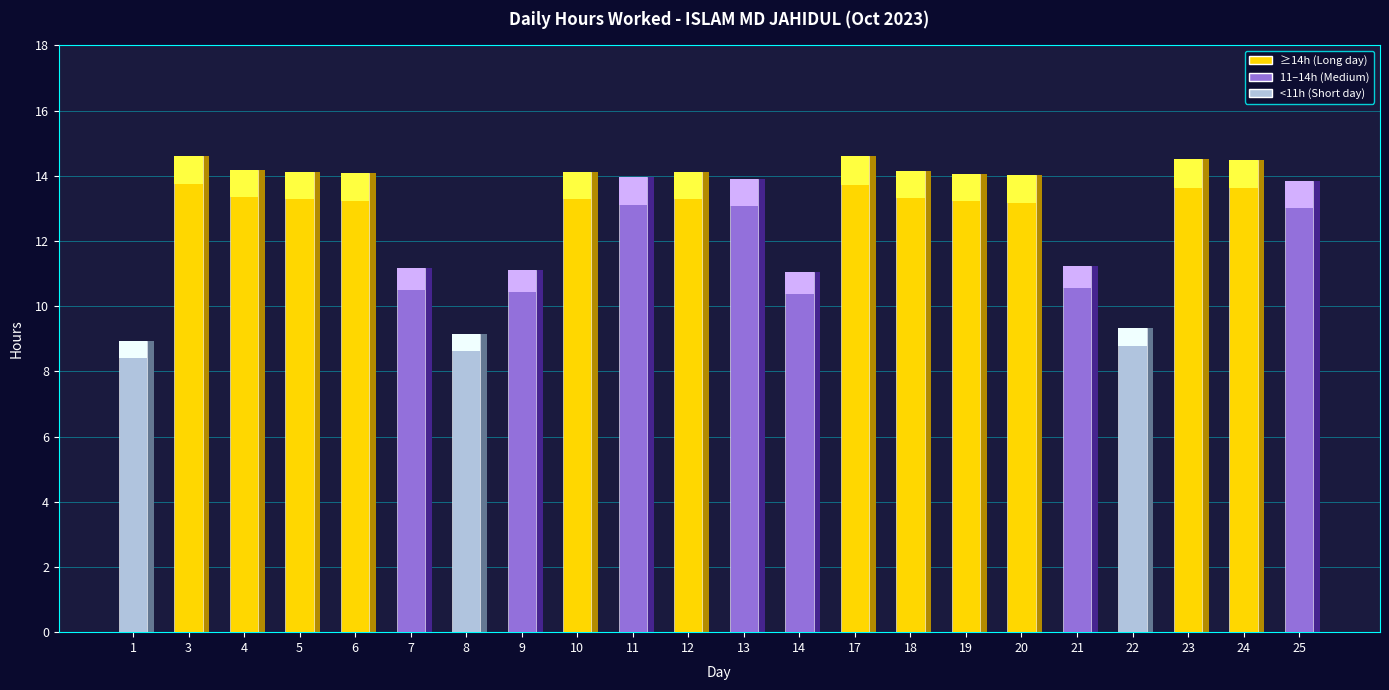

At which category does the chart reach its peak across all series?

3